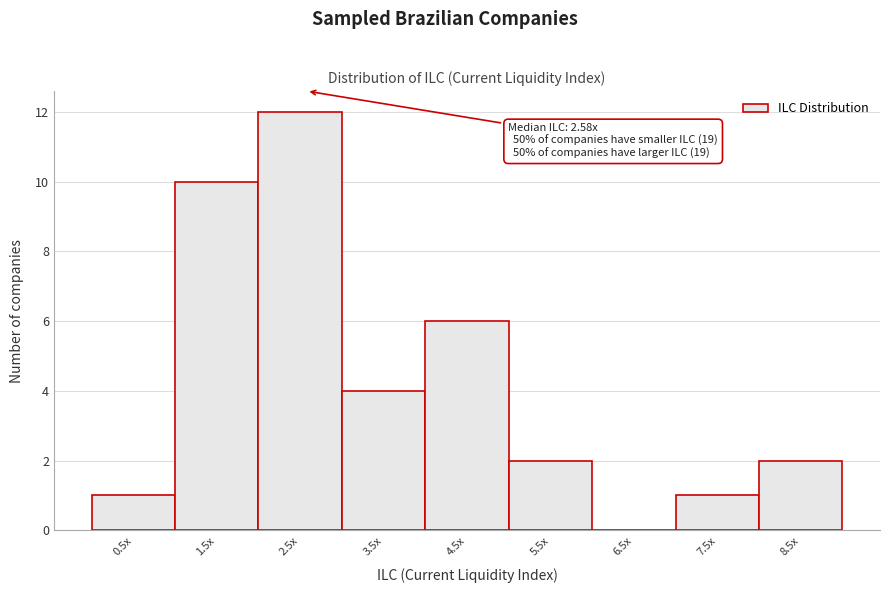

Reading left to right, transcribe all the data shown in this chart.

0.5x=1	1.5x=10	2.5x=12	3.5x=4	4.5x=6	5.5x=2	6.5x=0	7.5x=1	8.5x=2